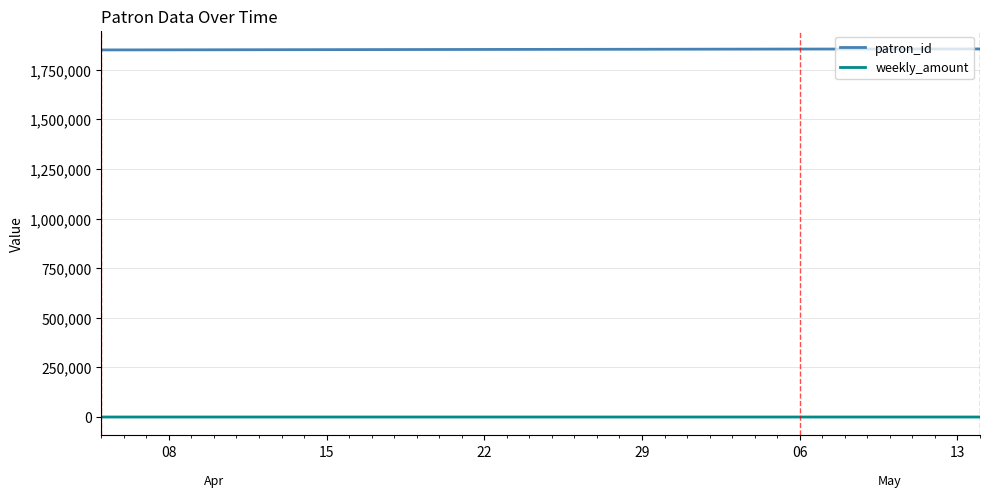

What is the sum of all weekly_amount values?

9.1